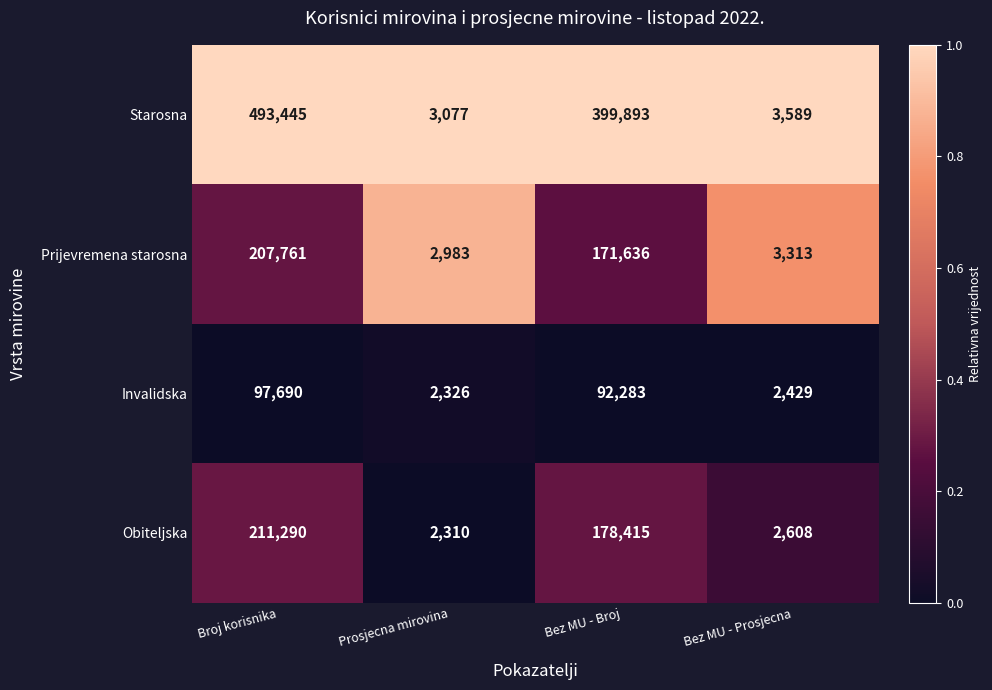

At which category does the chart reach its peak across all series?

Broj korisnika